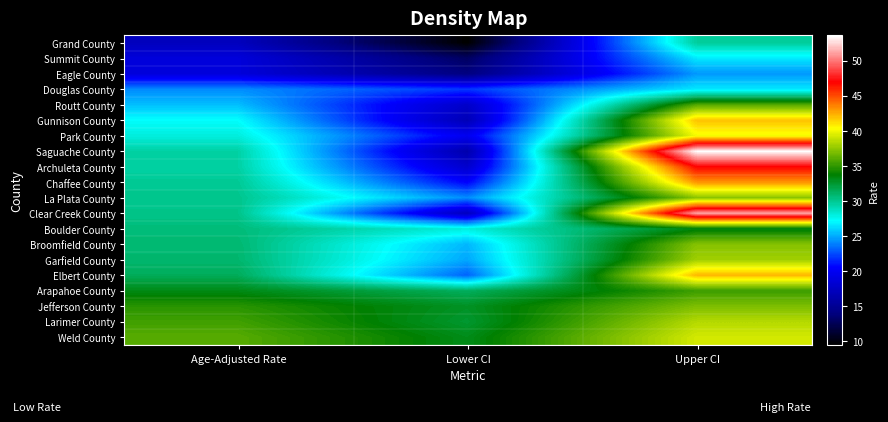

Between Lower CI and Upper CI, which is larger?

Upper CI